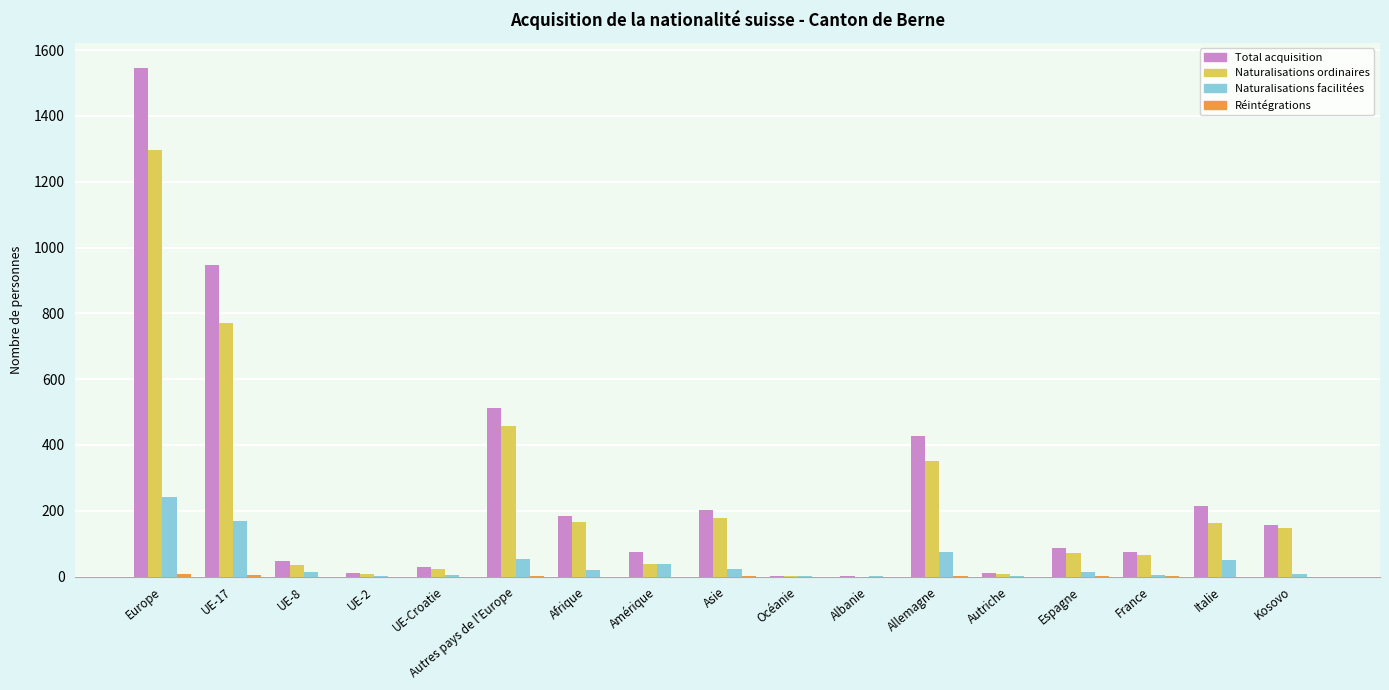

Which series has the largest range (max minus min)?

Total acquisition